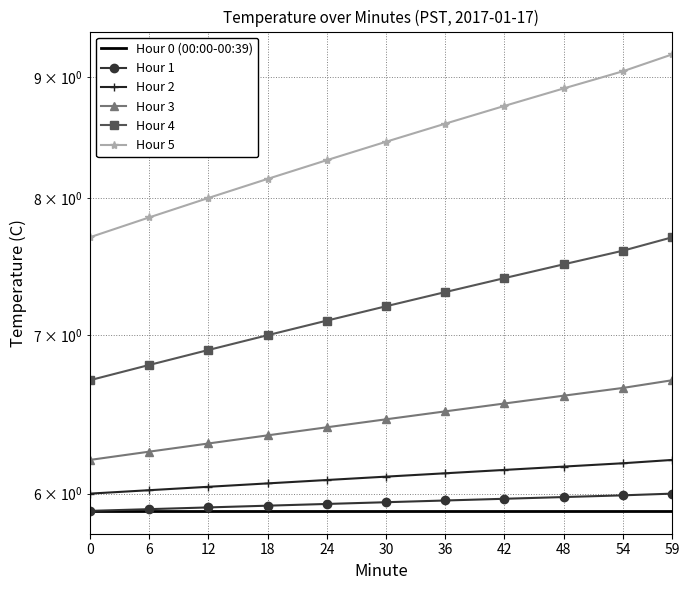

What is the greatest value displayed?

9.2